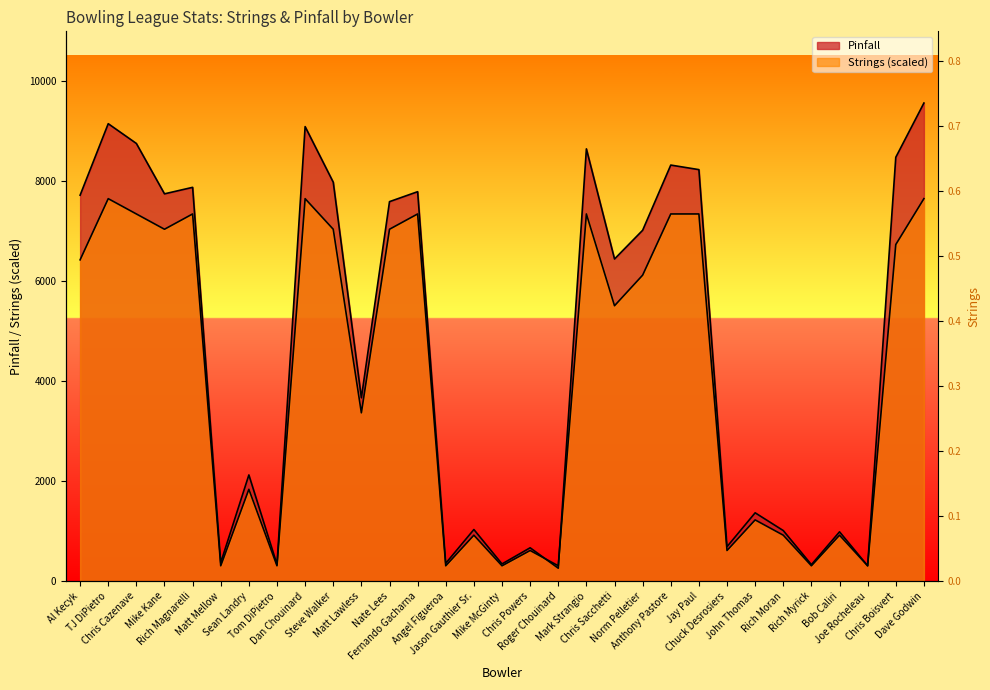

What is the sum of all Pinfall values?

144130.0